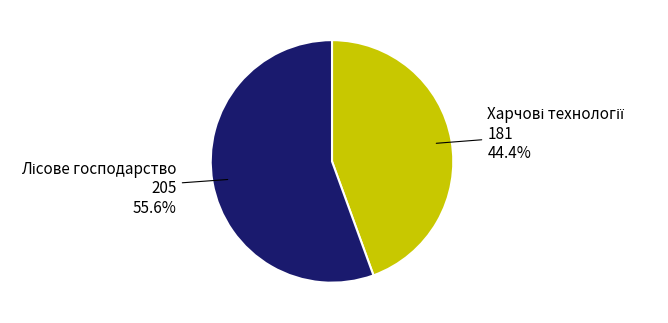

Is there any slice that represents more than half of the pie?

Yes